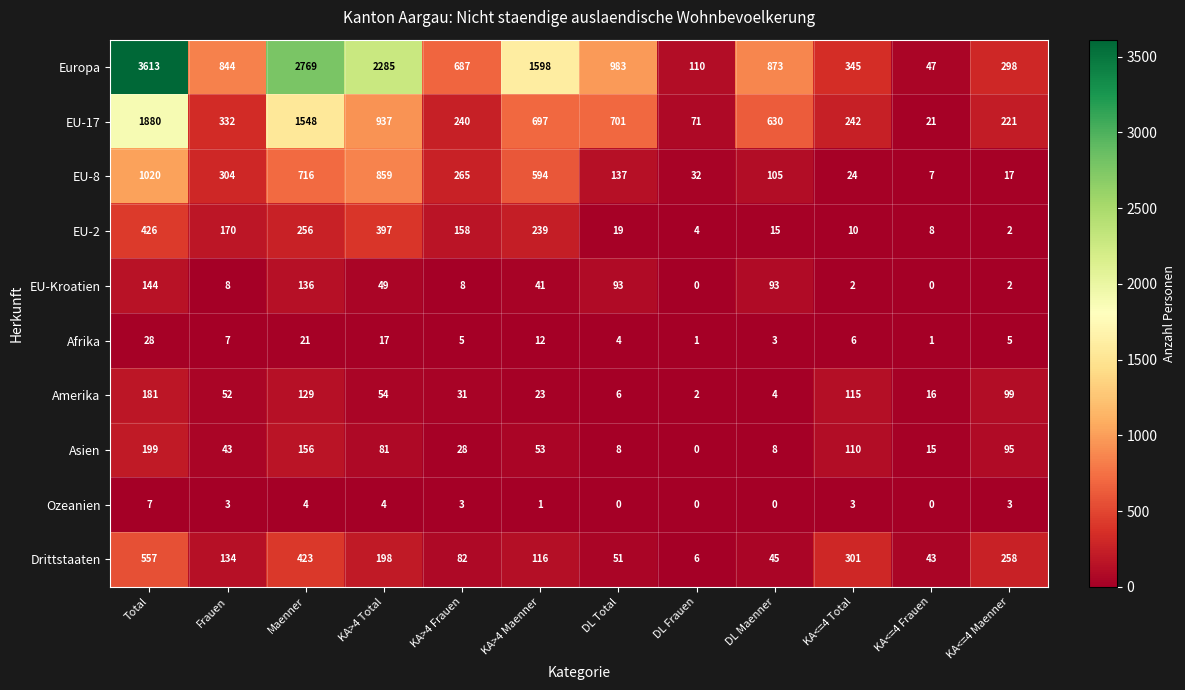

At which category does the chart reach its peak across all series?

Total